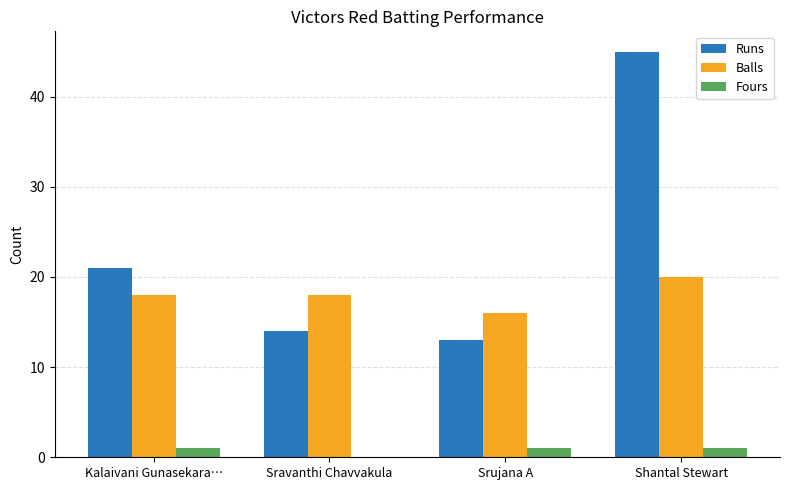

At which label is Runs closest to 29?

Kalaivani Gunasekara…